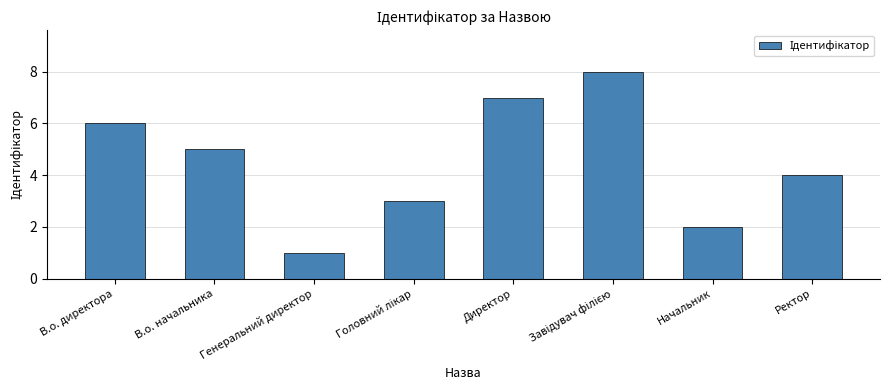

What is the difference between the values at Директор and Начальник?

5